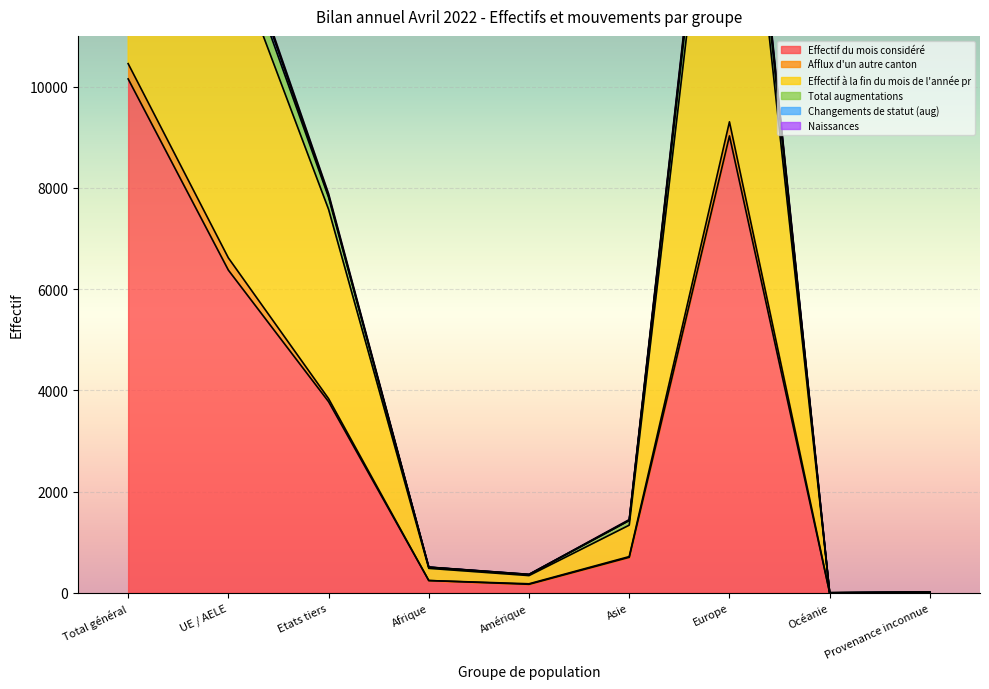

What is the highest value of the Effectif du mois considéré series?

10150